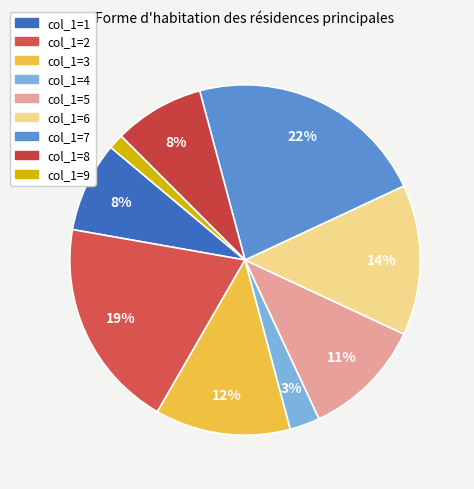

How many slices are in this pie chart?

9